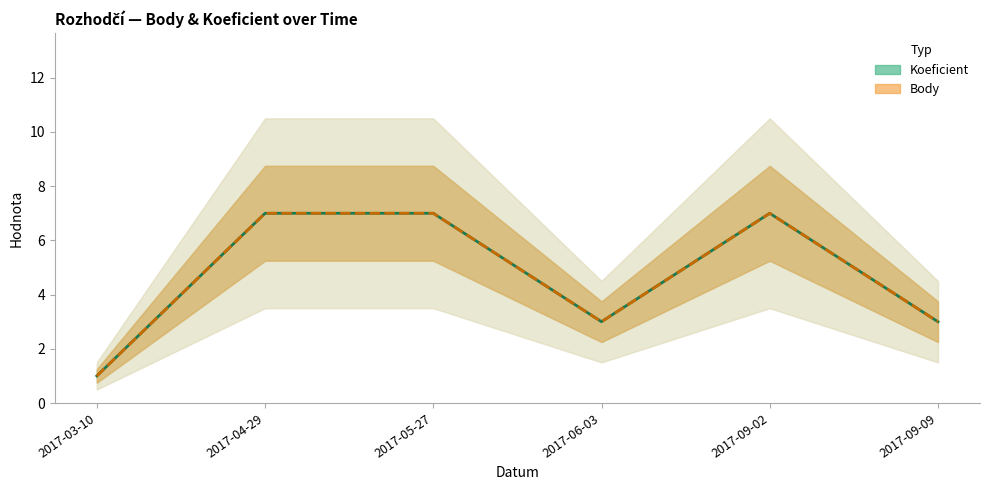

How many lines are shown in the chart?

2